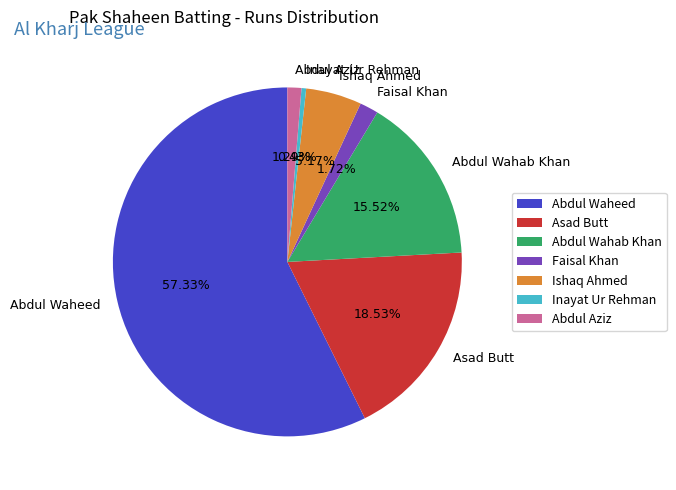

Do Faisal Khan and Abdul Wahab Khan together represent more than half of the pie?

No